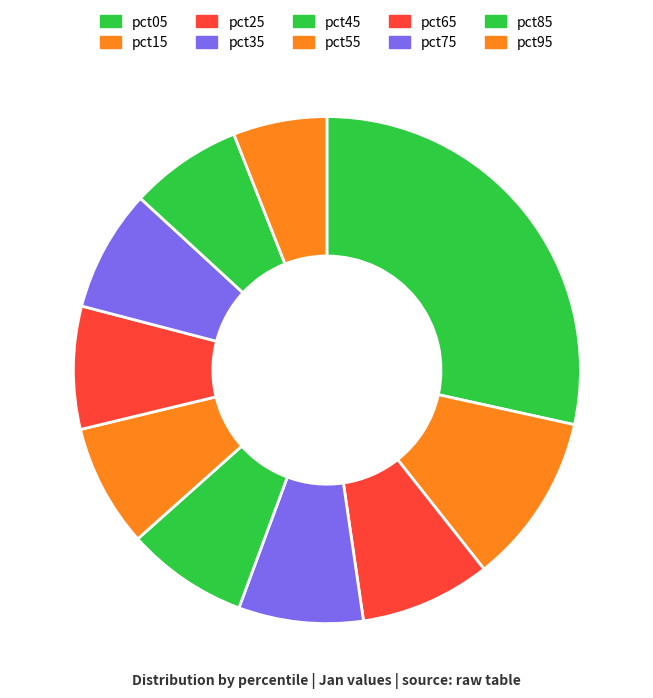

Does pct85 account for over 50% of the chart?

No